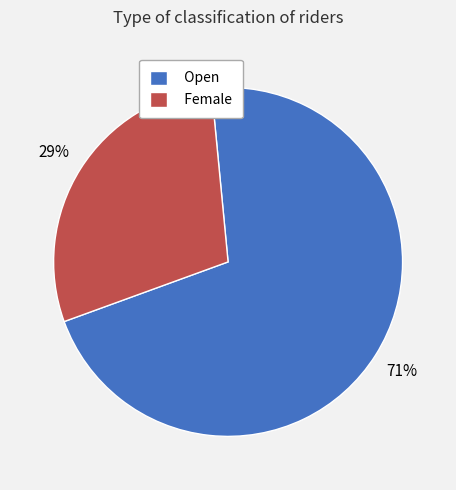

Which slice is the smallest?

Female